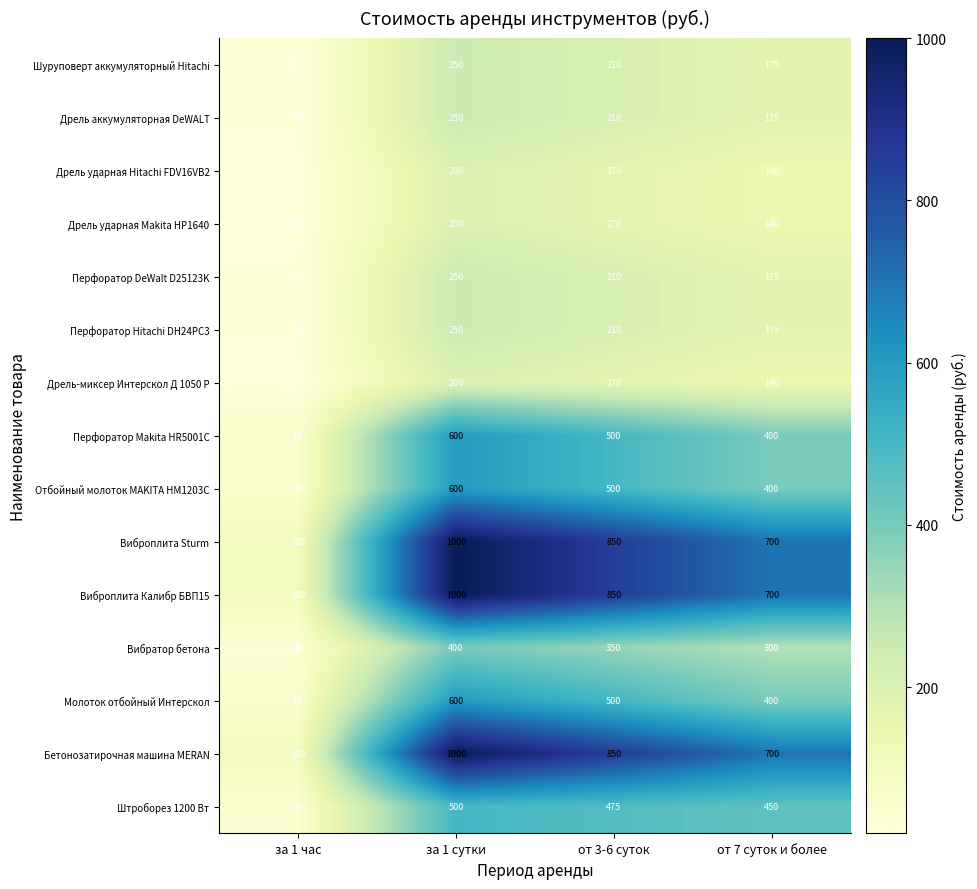

At which category is the sum across all series the highest?

за 1 сутки